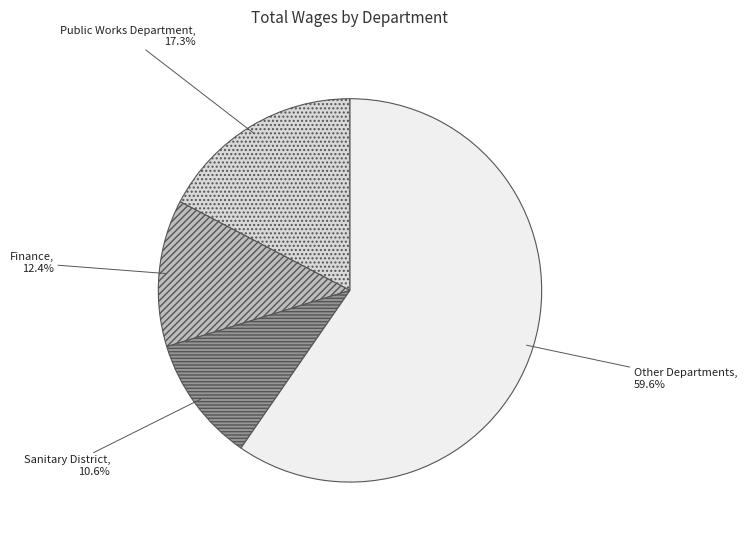

Rank the categories by value from highest to lowest.

Other Departments, Public Works Department, Finance, Sanitary District